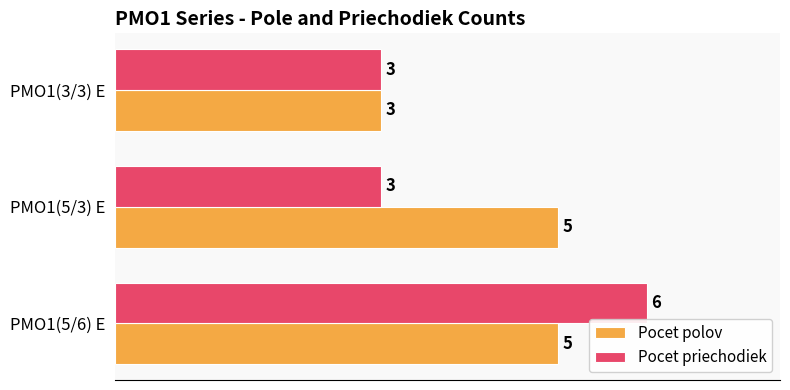

Which series has the largest range (max minus min)?

Pocet priechodiek